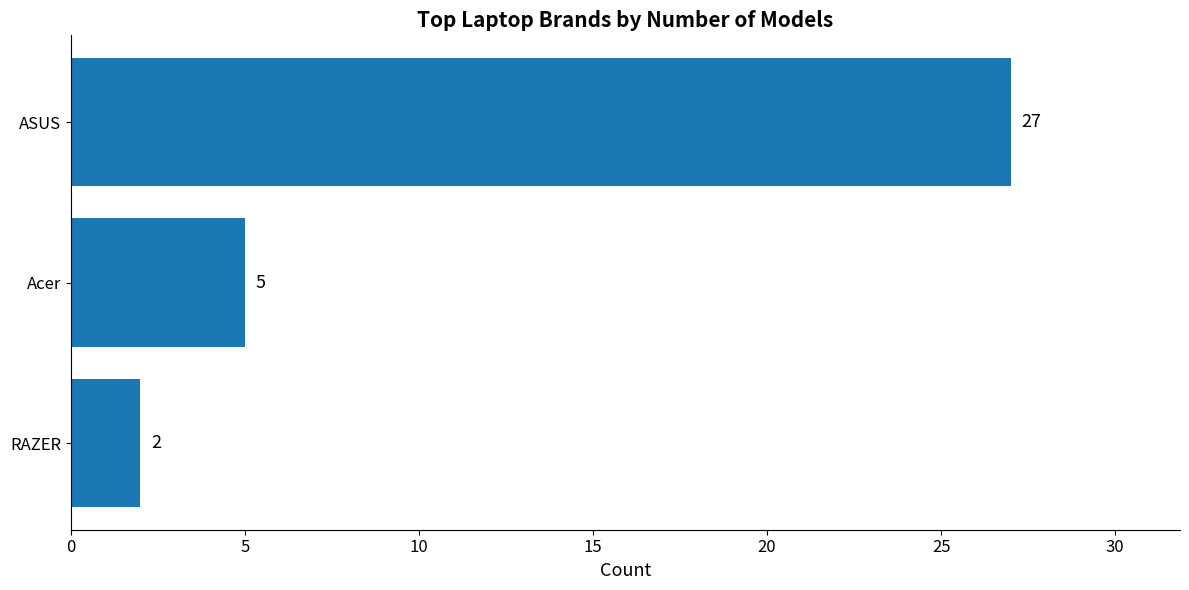

Rank the categories by value from lowest to highest.

RAZER, Acer, ASUS